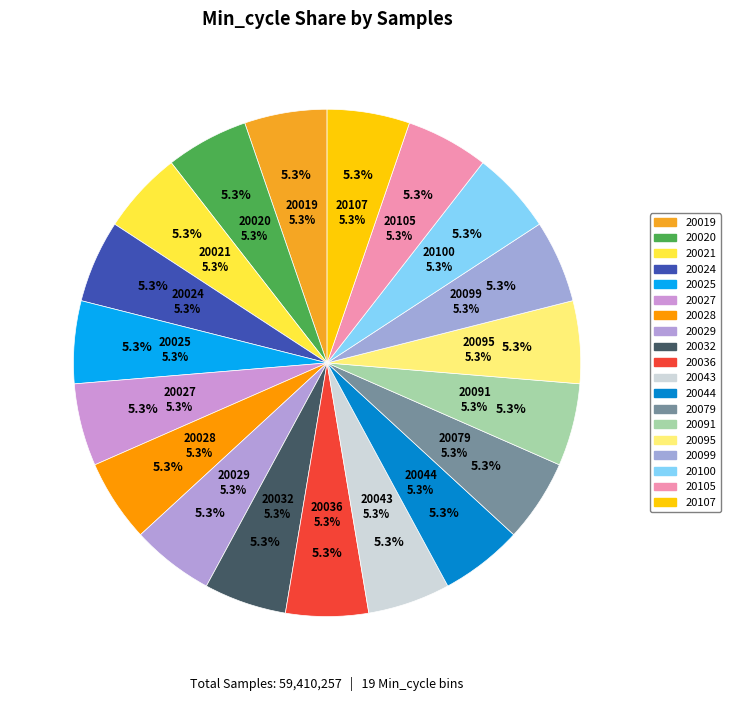

To the nearest percent, what portion does 20019 represent?

5%